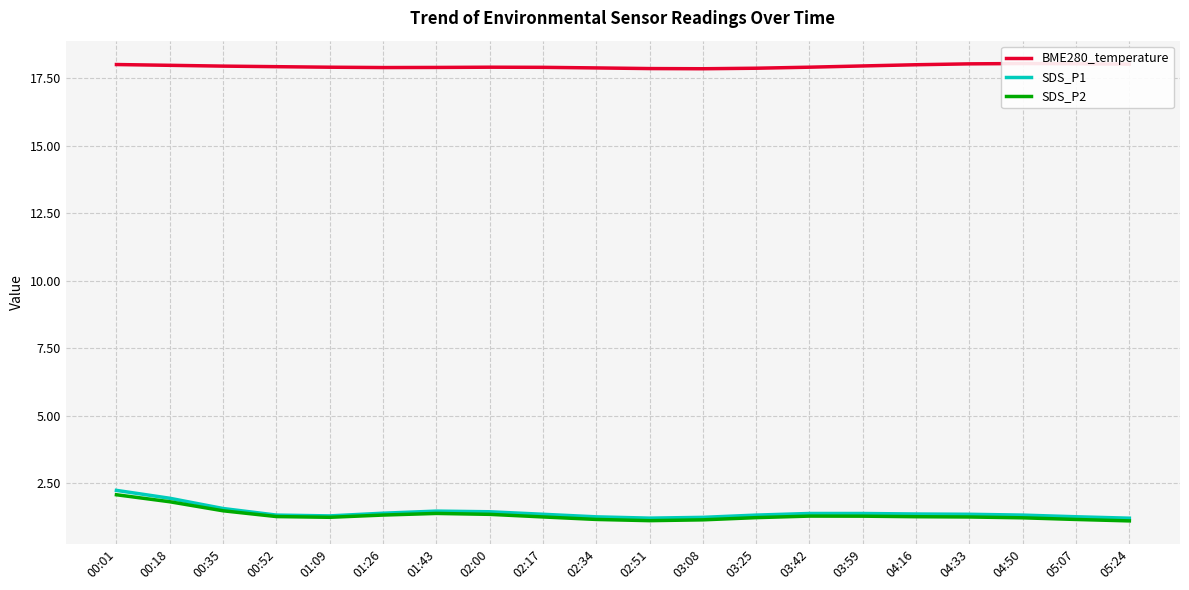

What is the average value of the SDS_P1 series?

1.4